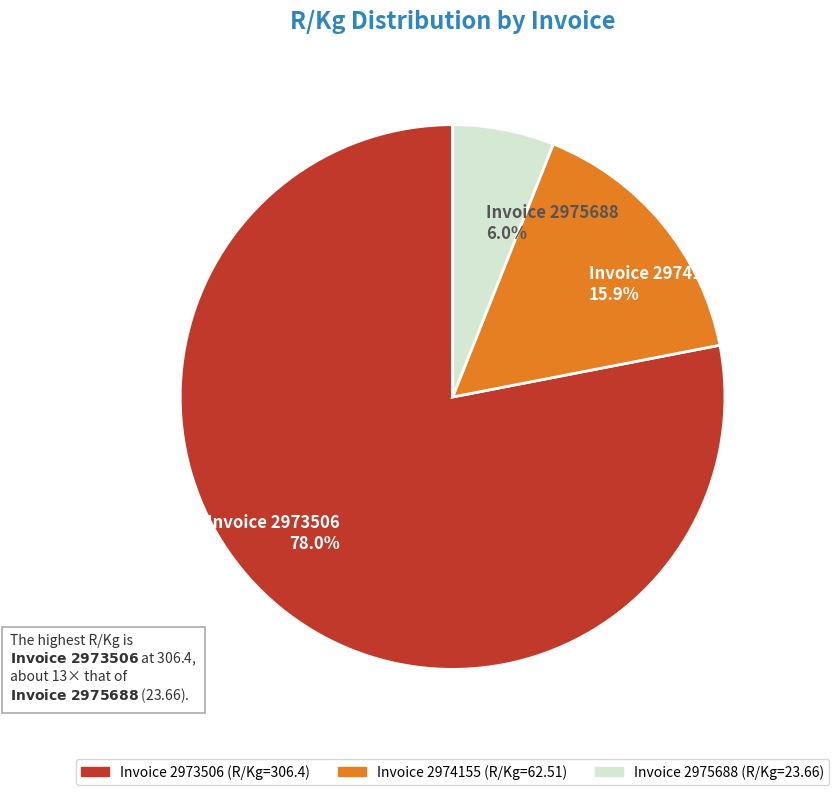

True or false: Invoice 2975688 accounts for 6% of the total.

True